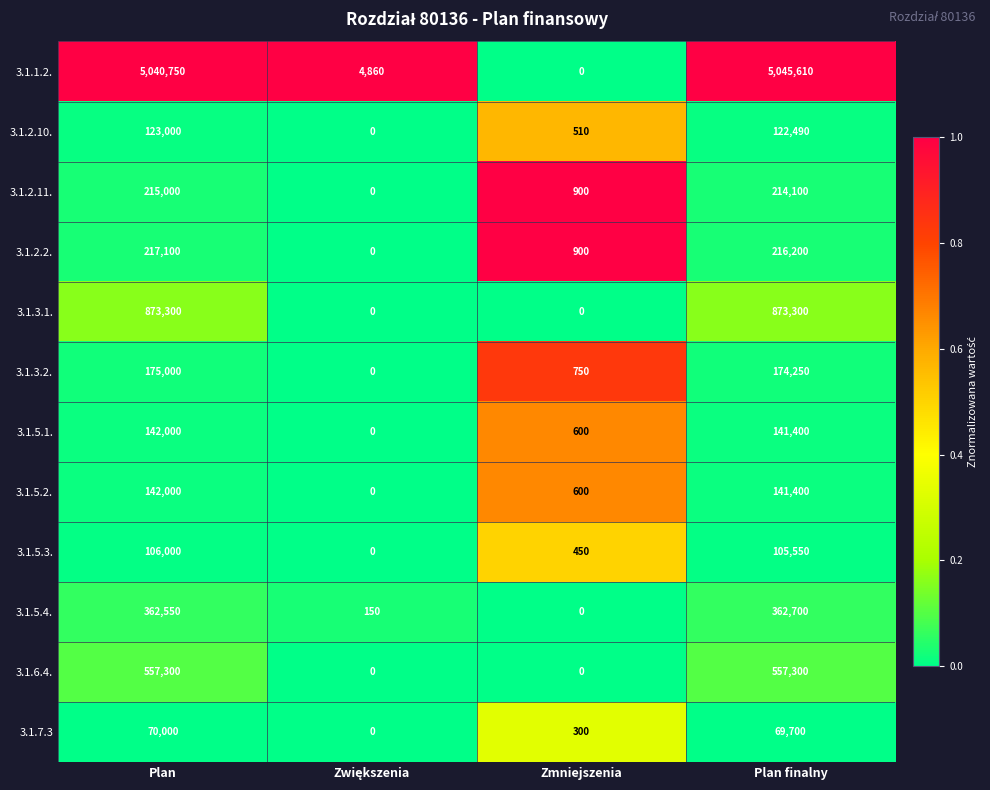

The value of 3.1.2.2. at Plan finalny is 216200. True or false?

True